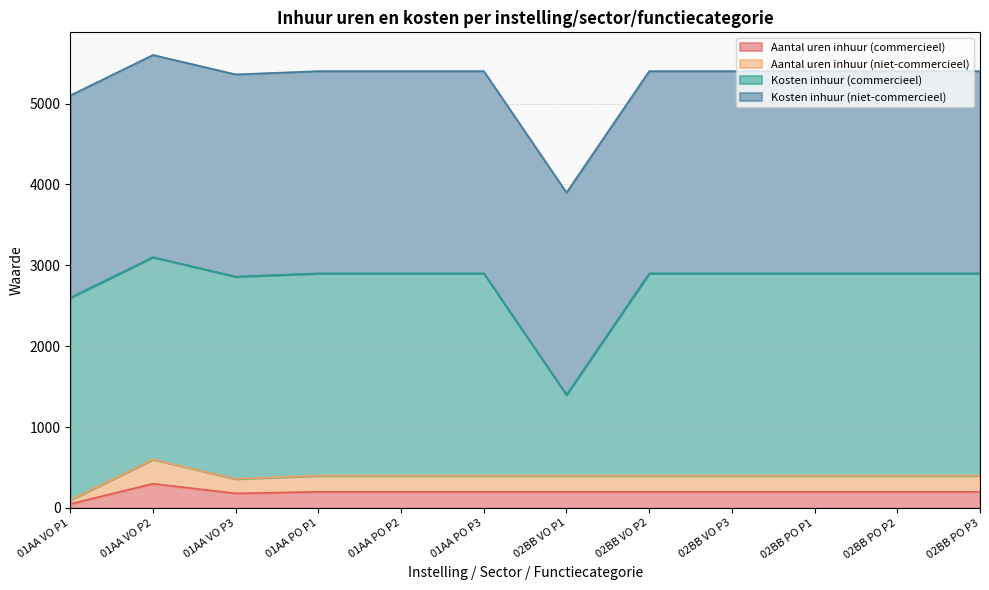

Between 02BB VO P3 and 02BB PO P1, which is larger?

02BB VO P3